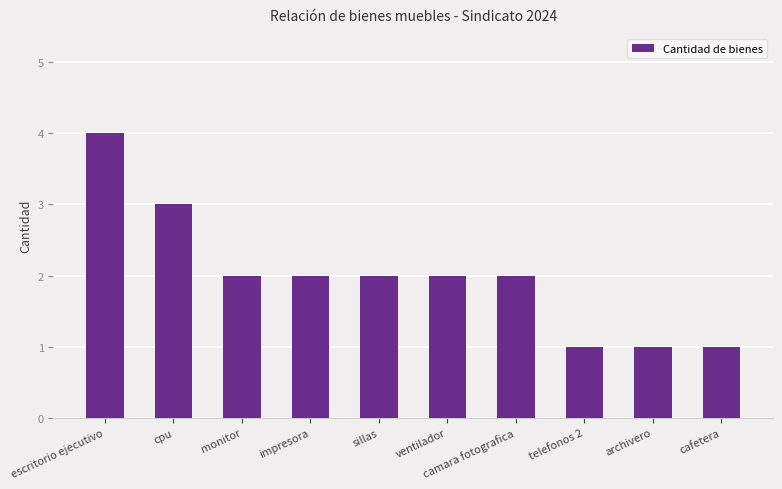

Which category has the highest value across all series?

escritorio ejecutivo